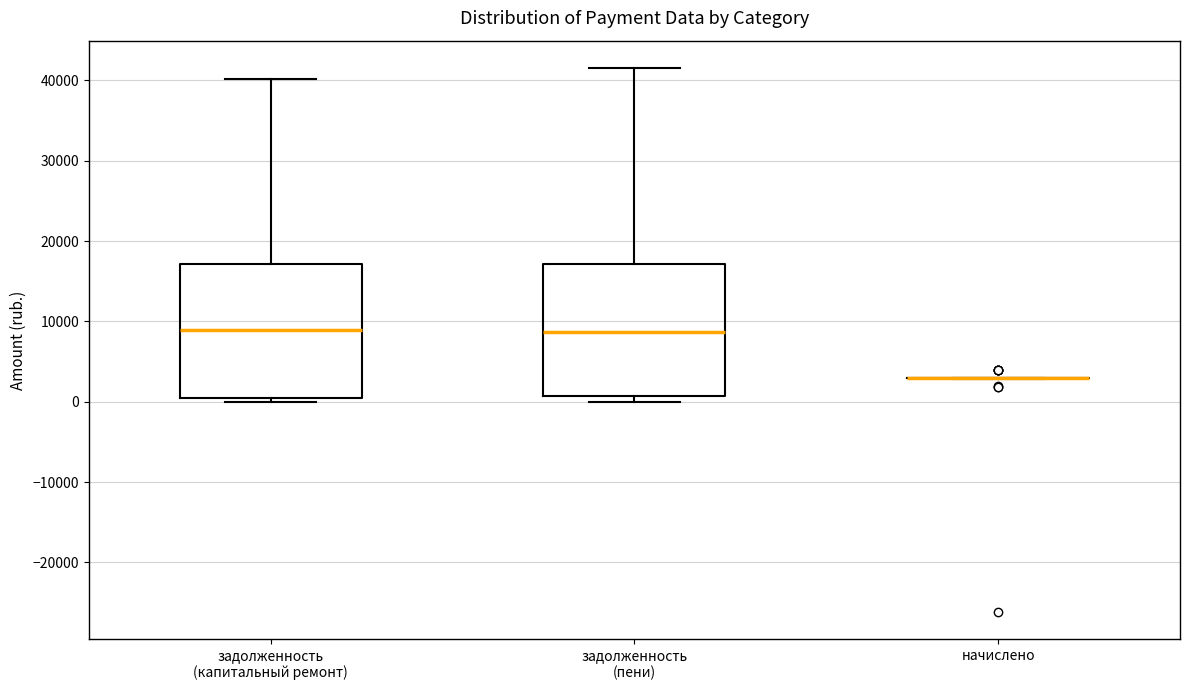

Reading left to right, read every box against the y-axis: the position of its median line, the range the box covers, and the ends of its whiskers. The values are not printed on the chart, so give them approximately, as read against the axis.

задолженность (капитальный ремонт): median 9000, box 0 to 17000, whiskers 0 (just below the box's lower edge) to 40000
задолженность (пени): median 9000, box 1000 to 17000, whiskers 0 to 42000
начислено: box collapsed to a line at 3000, whiskers 3000 to 3000